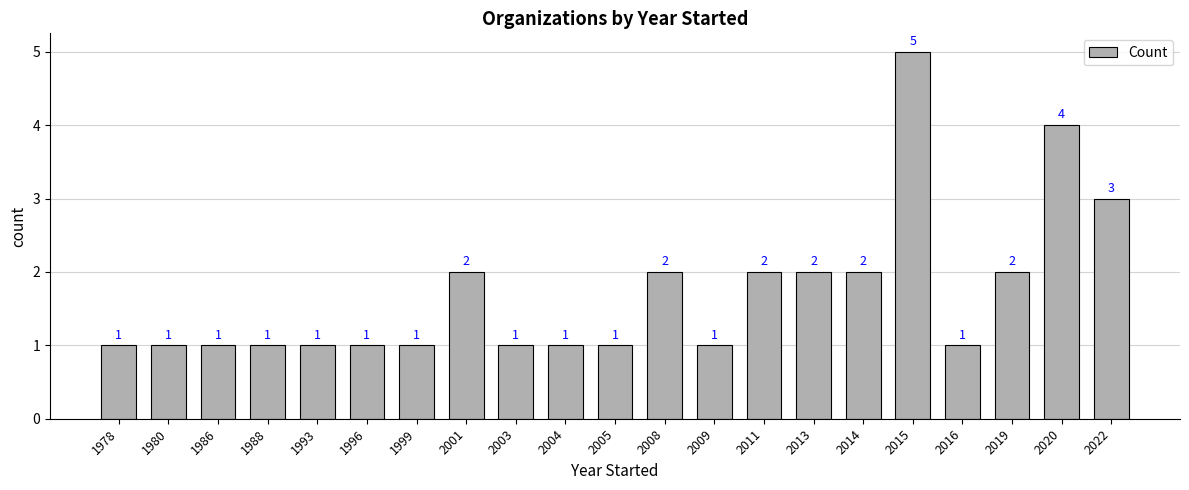

How many data points are above 1?

9